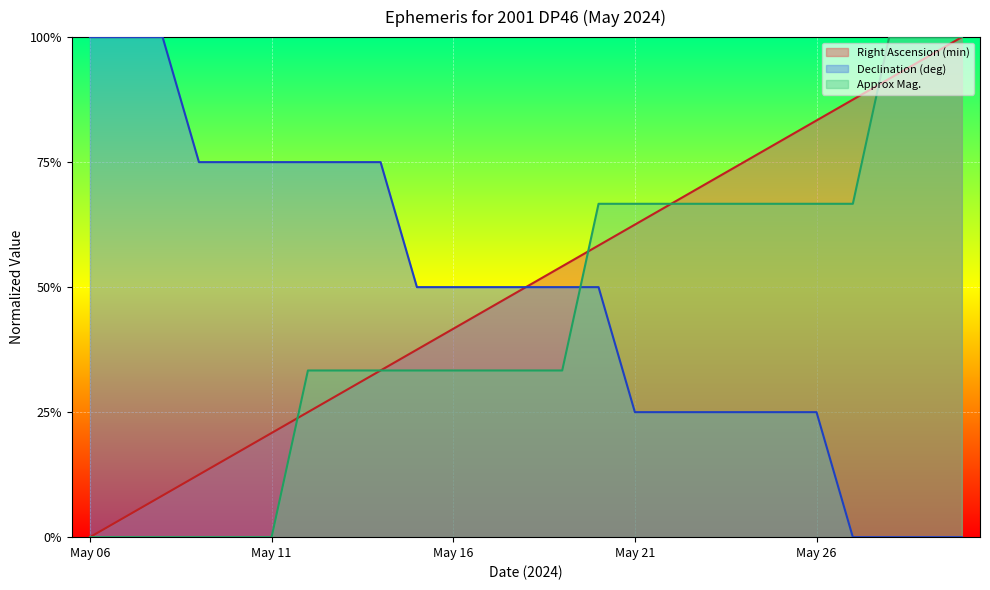

Which series has the widest spread of values?

Right Ascension (min)